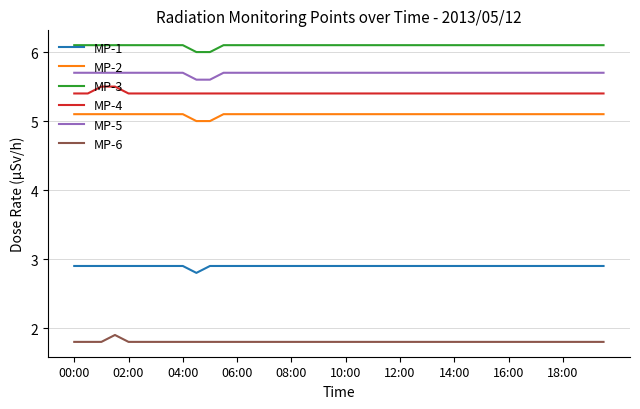

Which series has the largest total across all categories?

MP-3